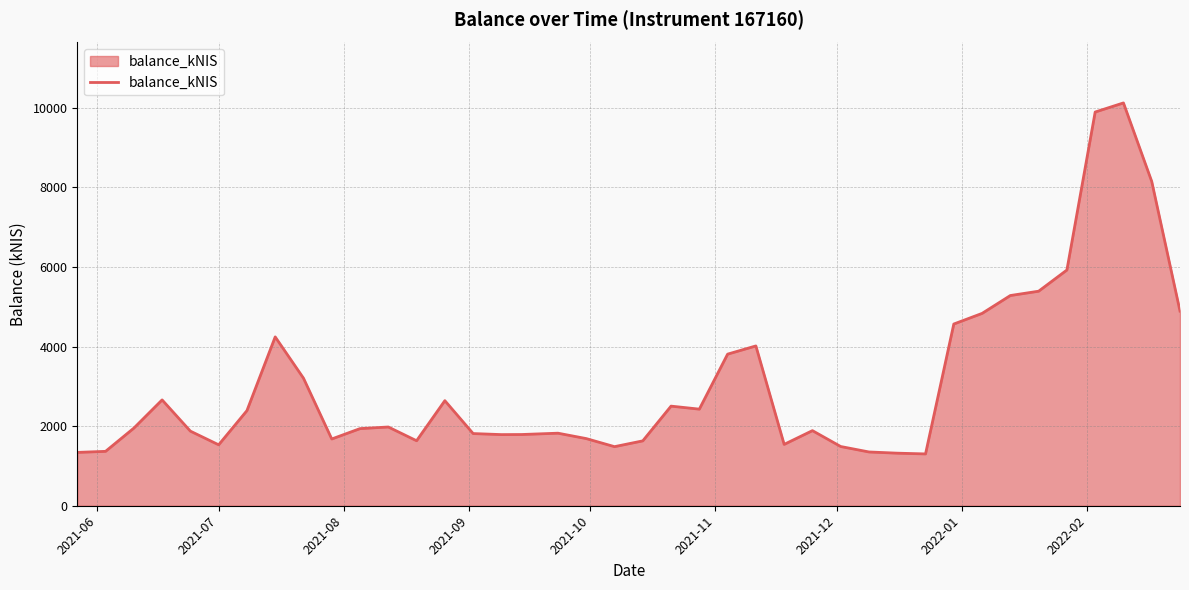

What is the smallest value displayed?

1302.3